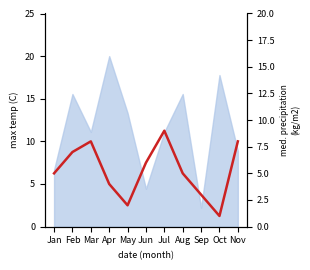

Does the chart display data point markers on the line(s)?

No